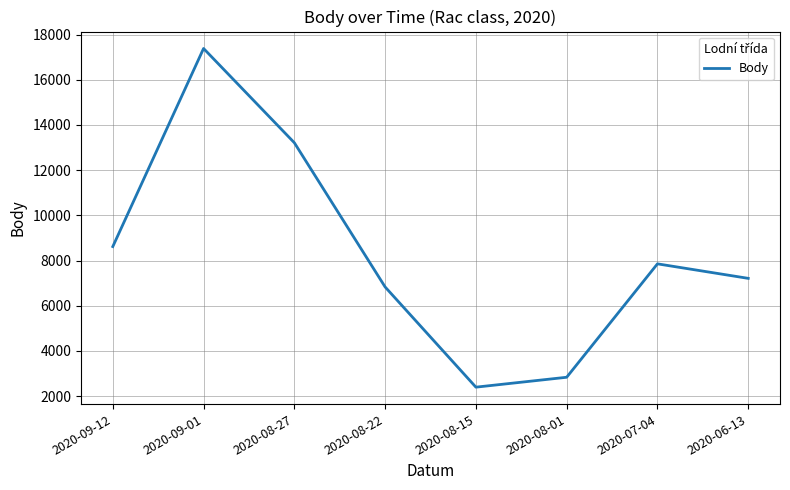

List the labels in order of value, largest first.

2020-09-01, 2020-08-27, 2020-09-12, 2020-07-04, 2020-06-13, 2020-08-22, 2020-08-01, 2020-08-15